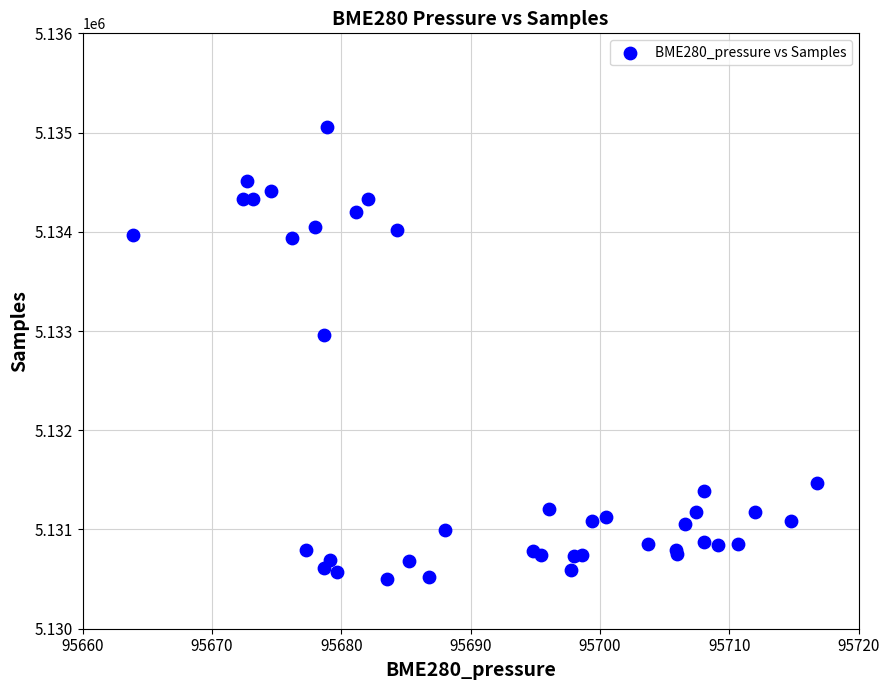

What Y value in the scatter plot is closest to 5132776?

5132960